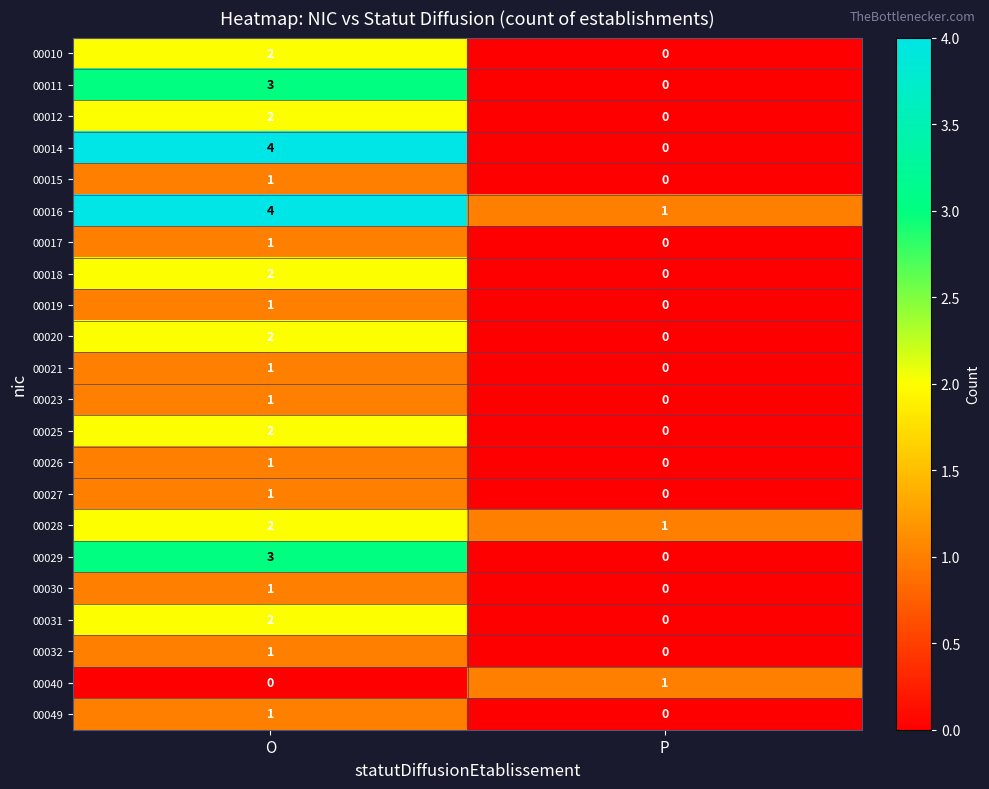

List the labels in order of 00027 value, largest first.

O, P